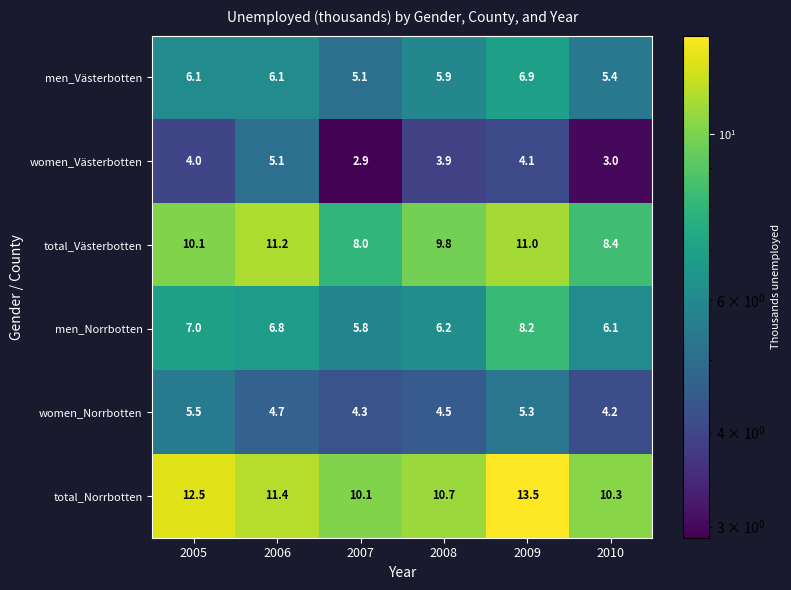

What is the maximum value shown in the chart?

13.5